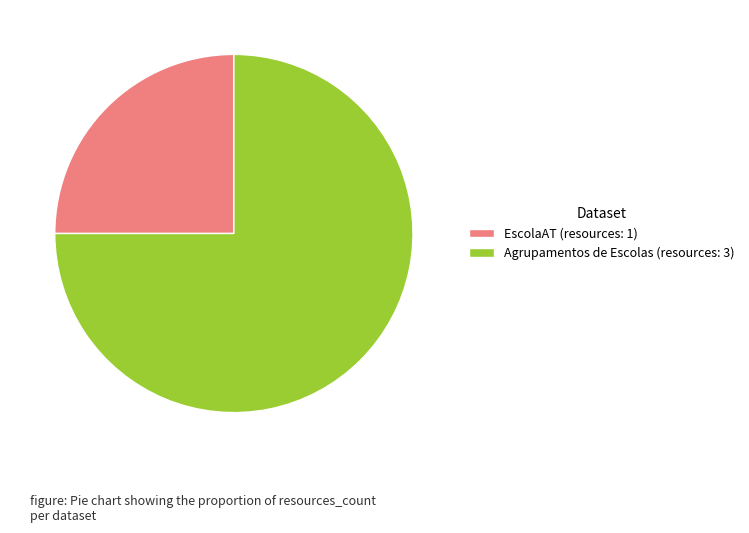

What is the ratio of the value at EscolaAT (resources: 1) to the value at Agrupamentos de Escolas (resources: 3)?

0.3